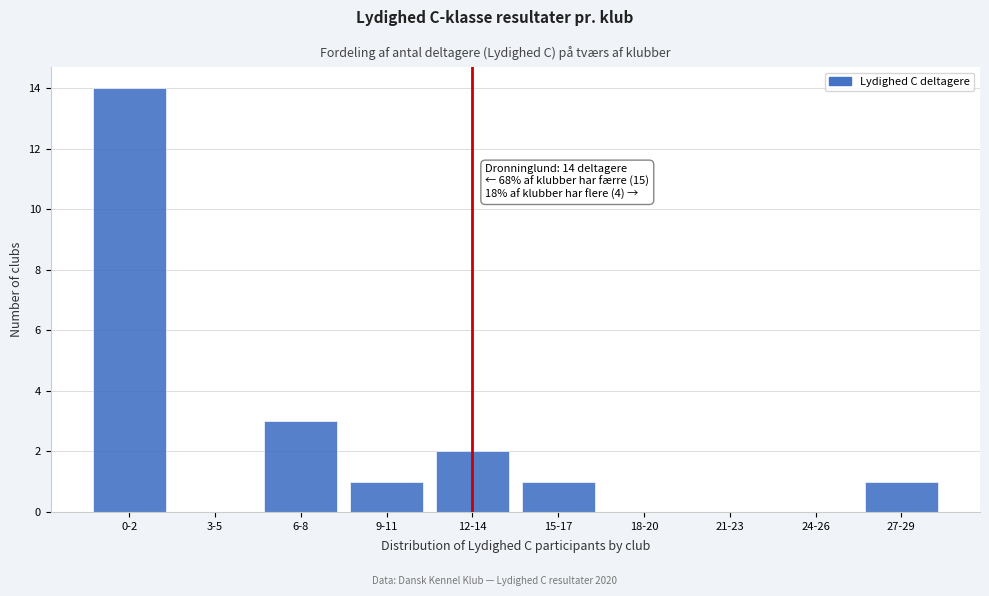

Reading right to left, transcribe all the data shown in this chart.

27-29=1	24-26=0	21-23=0	18-20=0	15-17=1	12-14=2	9-11=1	6-8=3	3-5=0	0-2=14